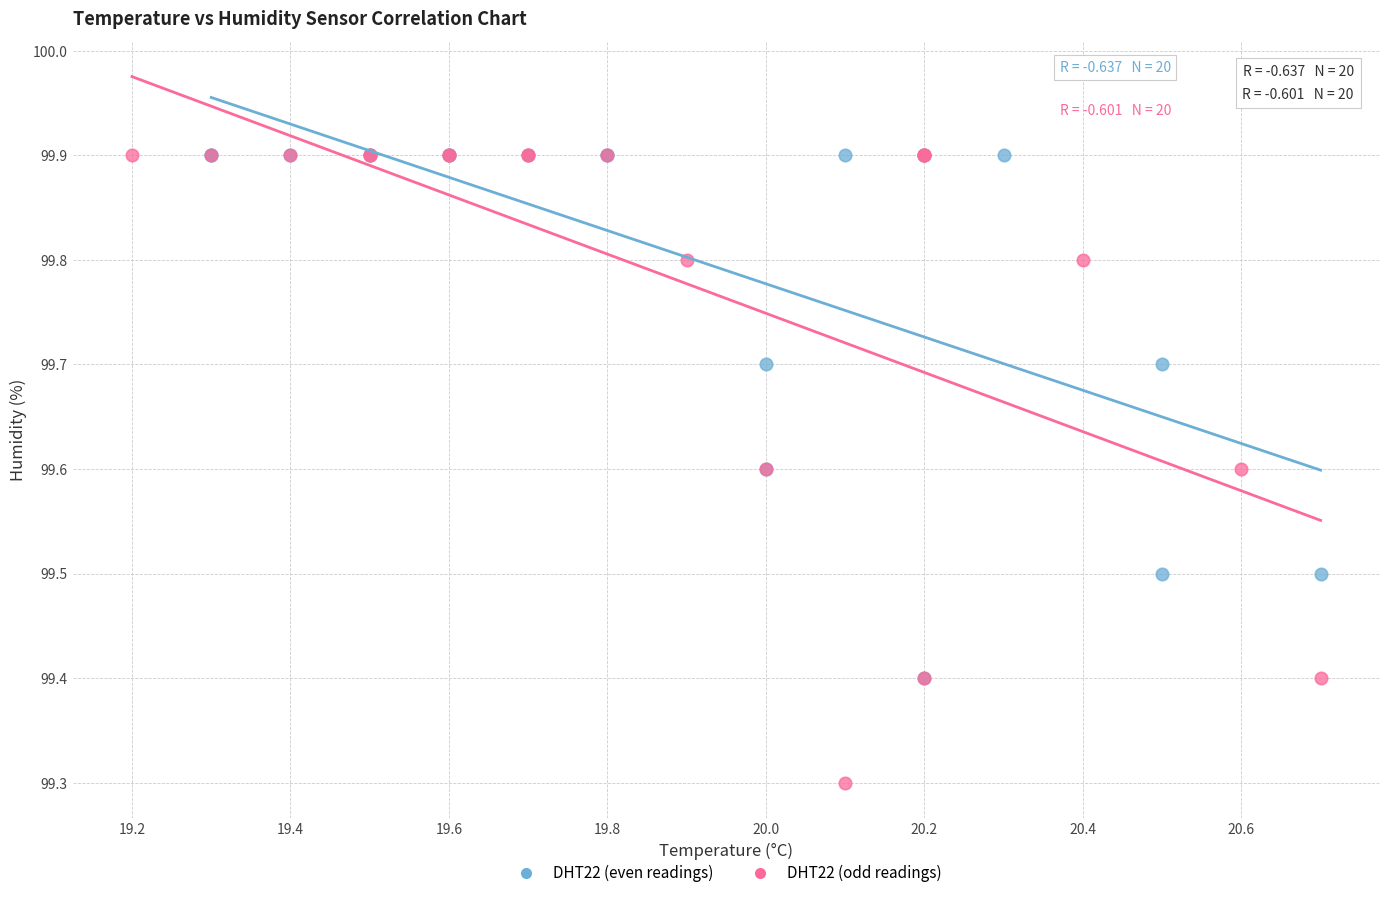

Which series contains the lowest Y value?

DHT22 (odd readings)